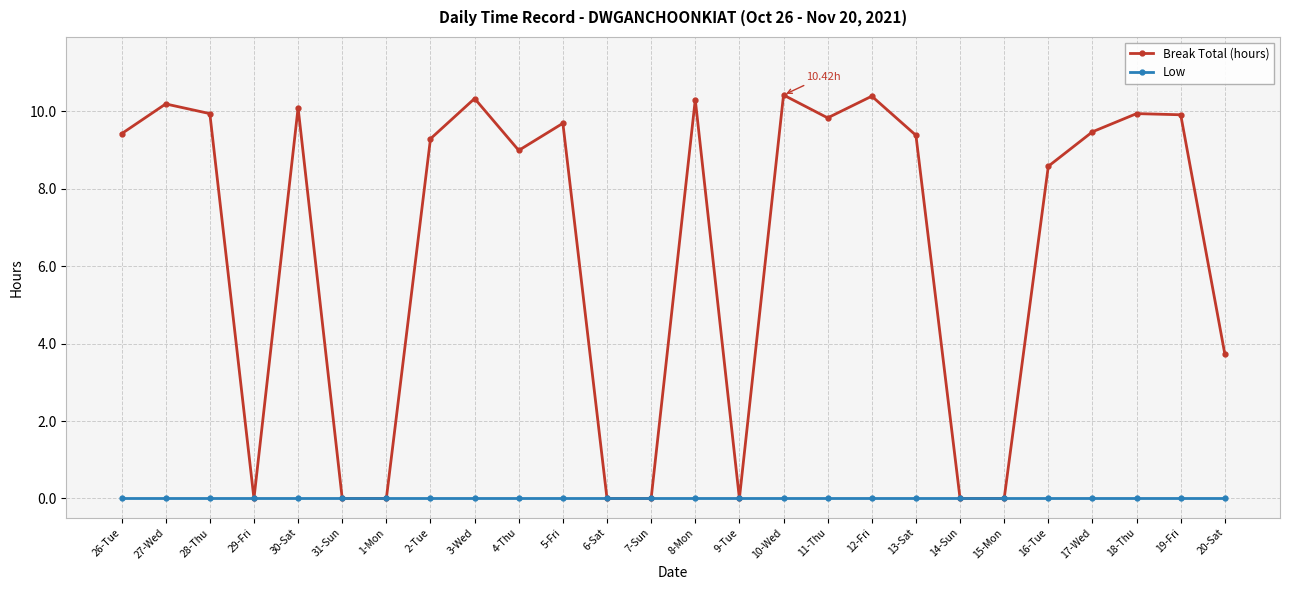

Which series has the largest range (max minus min)?

Break Total (hours)